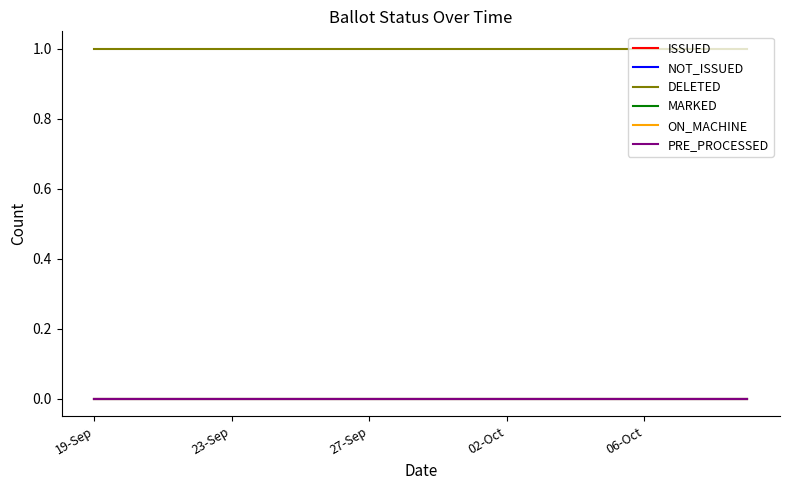

At which category is the sum across all series the highest?

19-Sep